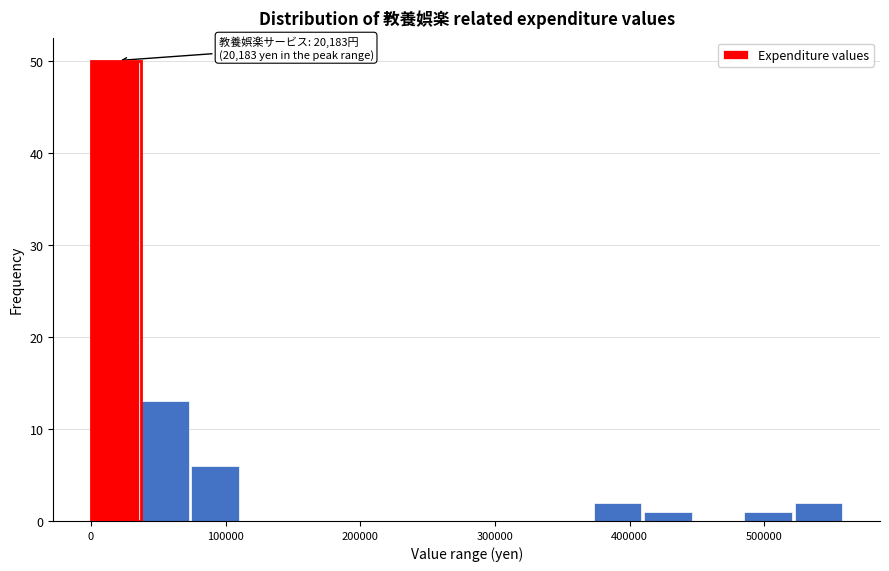

Around what value on the x-axis is the tallest bar? Give the approximate position of its centre, as read against the axis.

20000